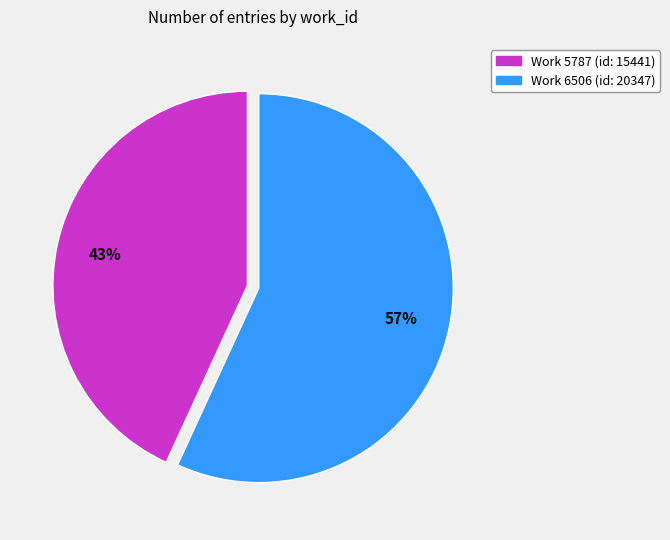

To the nearest percent, what is the difference between the largest and smallest slice percentages?

14%